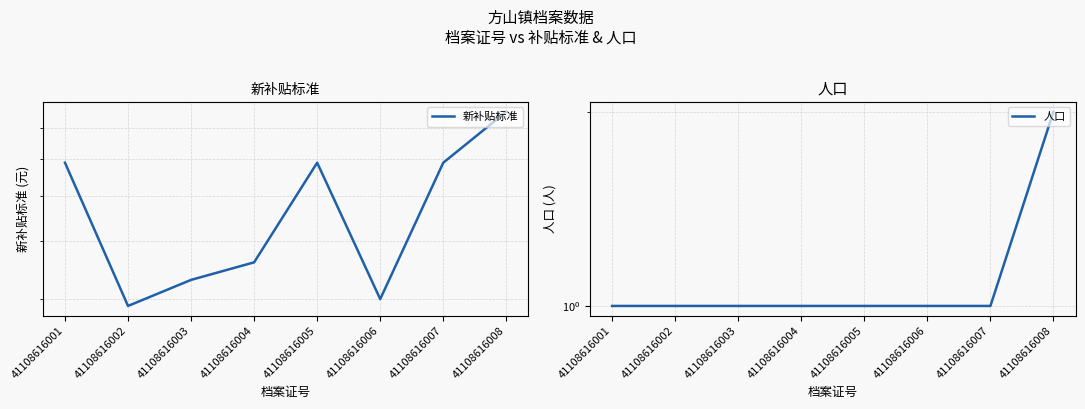

What is the minimum value for 新补贴标准?

290